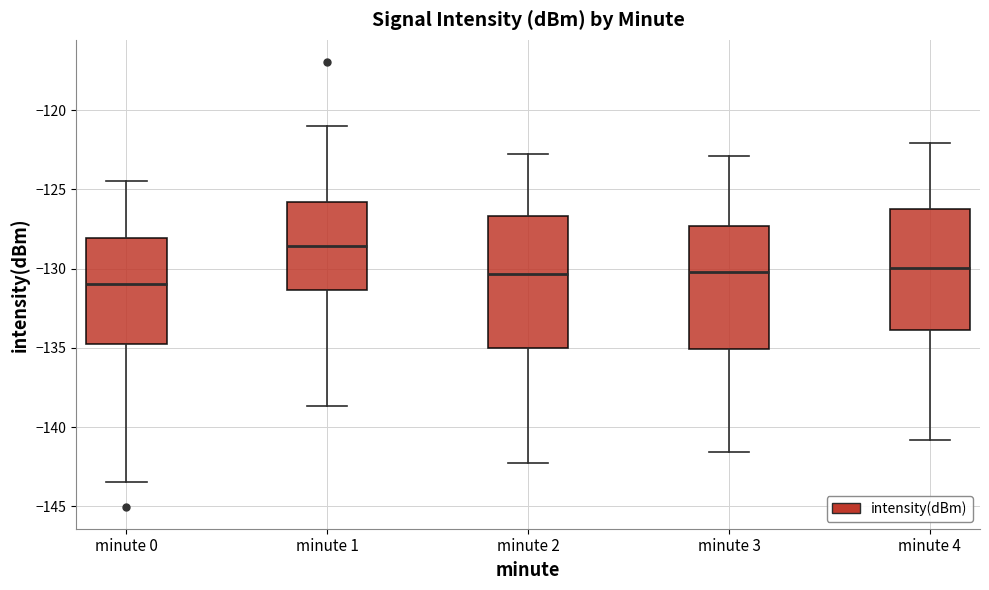

Comparing the boxes themselves (not the whiskers), which one is the tallest?

minute 2